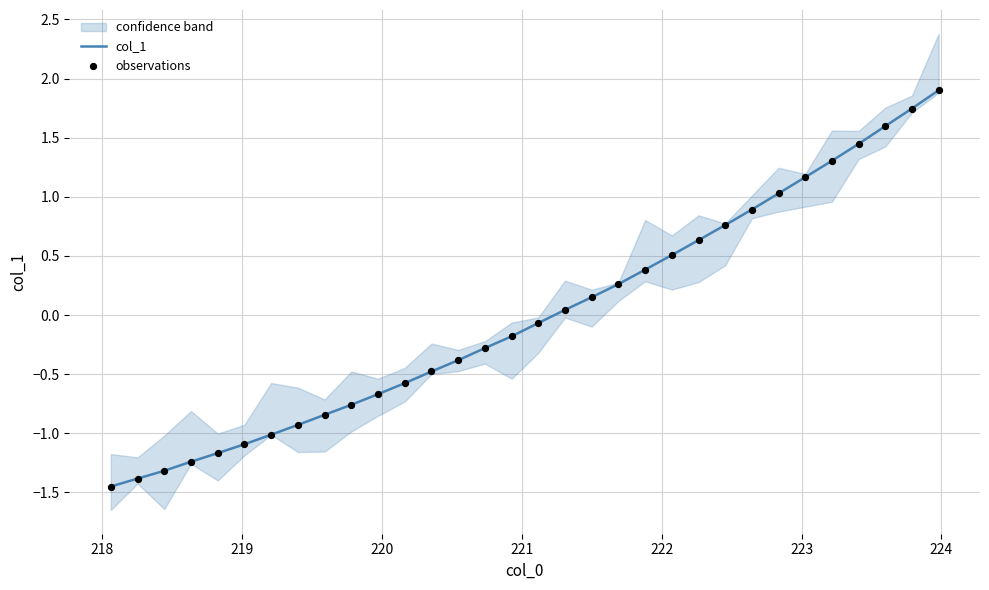

Is the value of col_1 at 223 greater than the value of observations at 10?

No